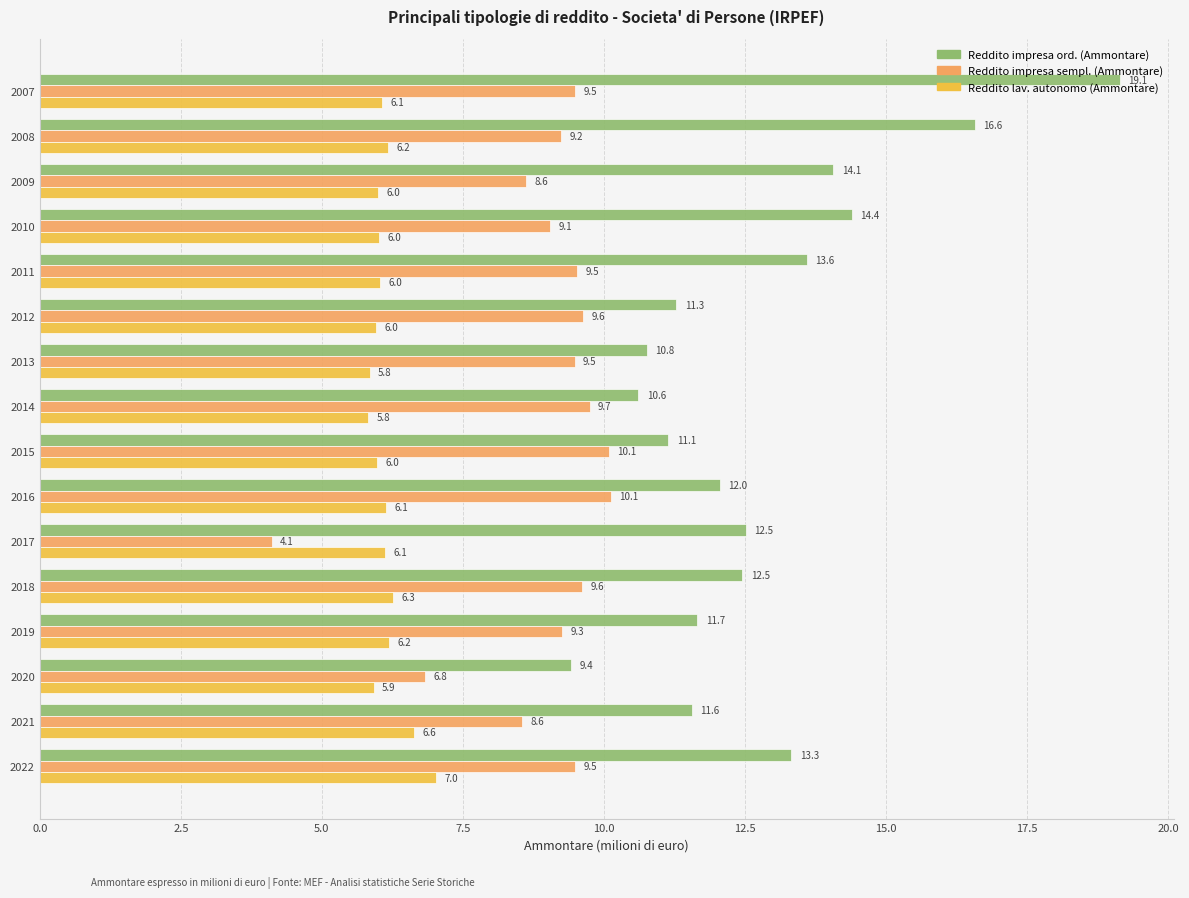

What is the spread (max minus min) of values at 2009?

8.1